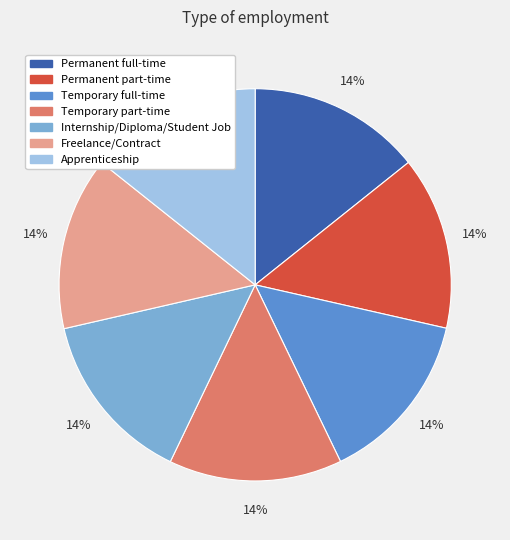

Do Temporary full-time and Apprenticeship together represent more than half of the pie?

No